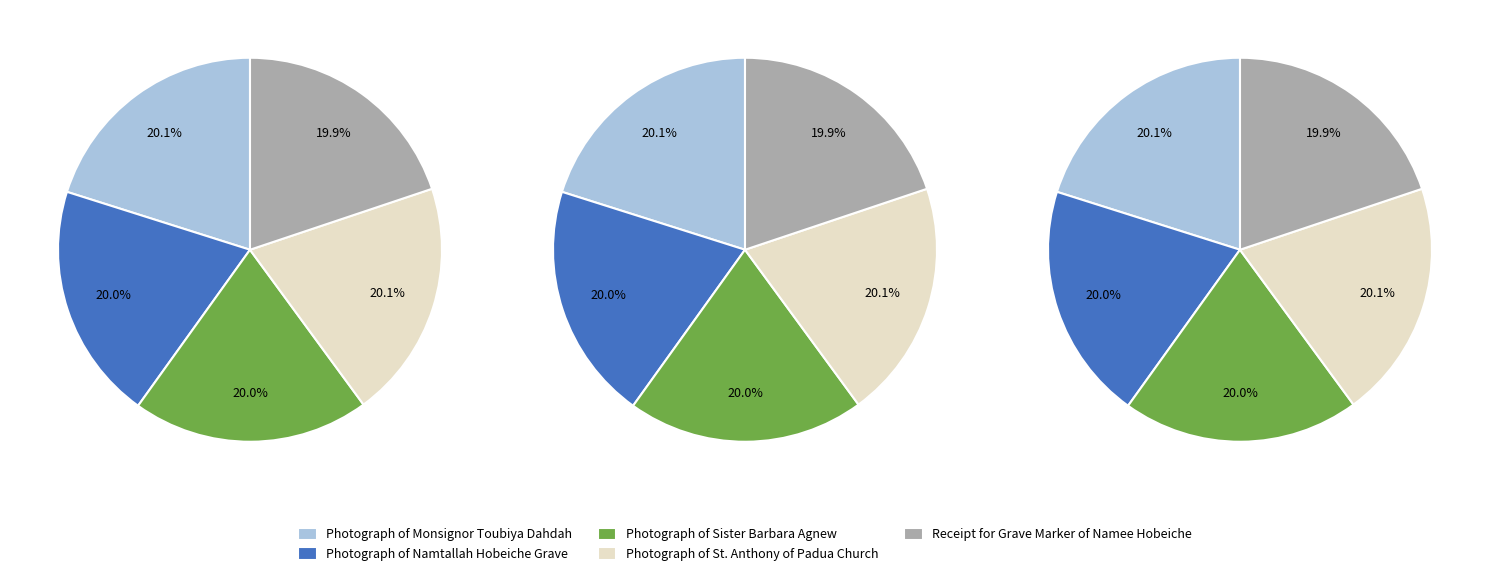

True or false: Receipt for Grave Marker of Namee Hobeiche accounts for 20% of the total.

True